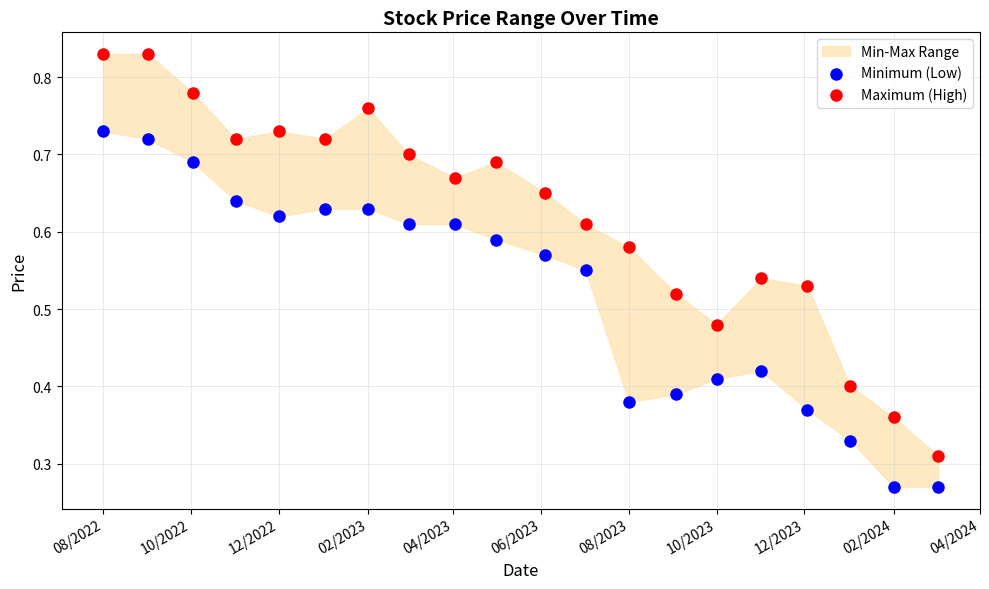

Across all data points, what is the range of X values (max minus min)?

580.0